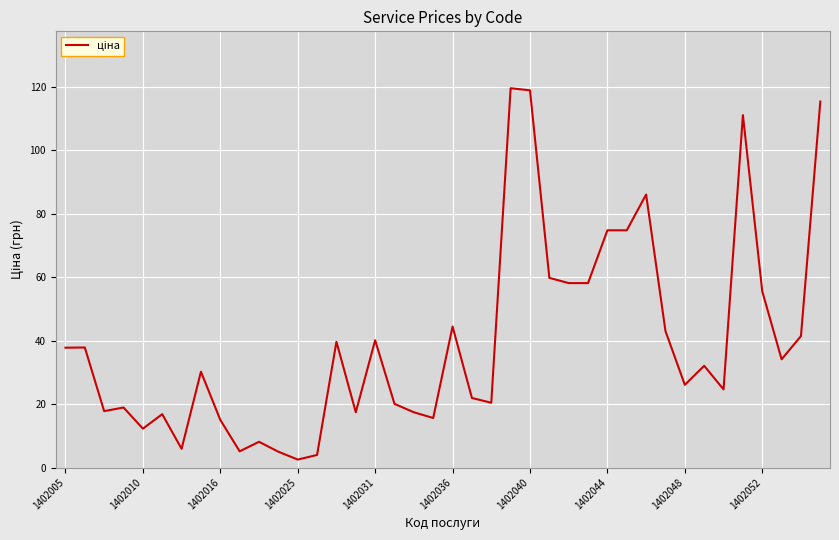

What is the smallest value displayed?

2.5